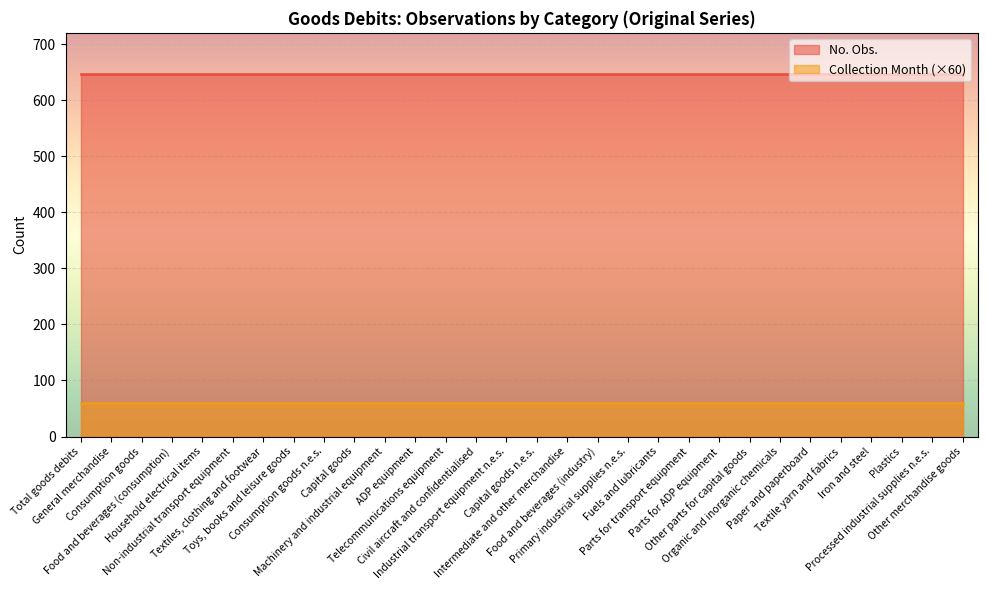

What is the maximum value for No. Obs.?

646